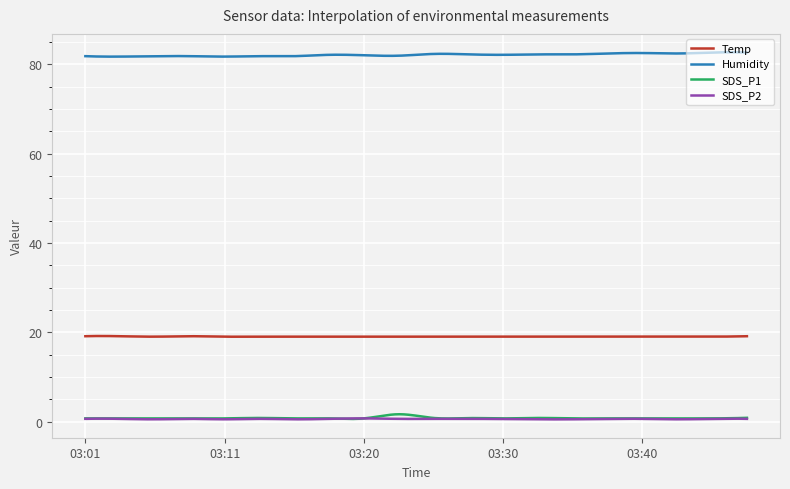

True or false: Humidity and Temp intersect in this chart.

False